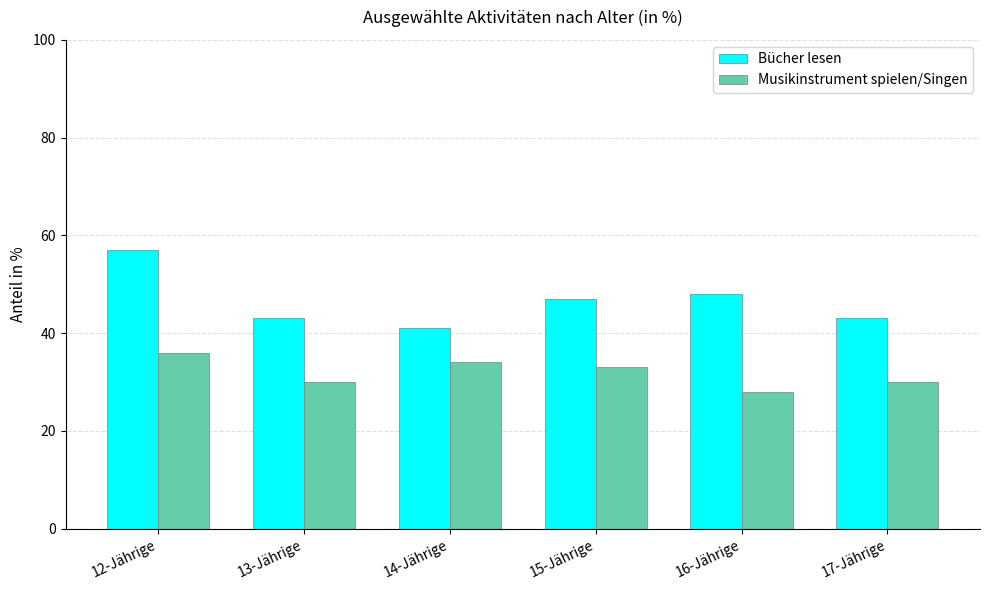

Rank the series by their maximum value, from lowest to highest.

Musikinstrument spielen/Singen, Bücher lesen